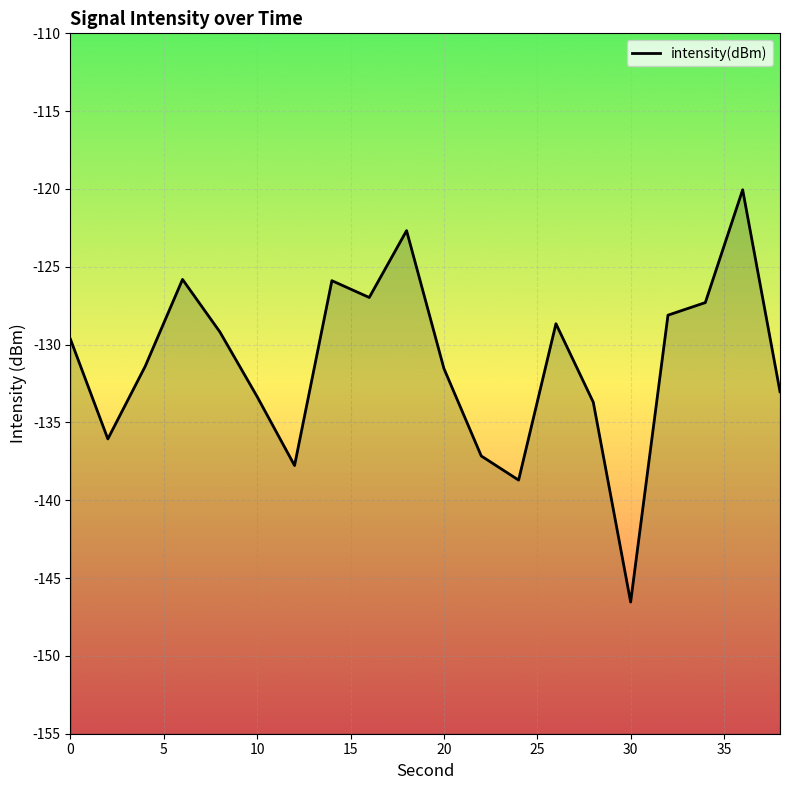

True or false: the data shows -220.5 at 40.

False